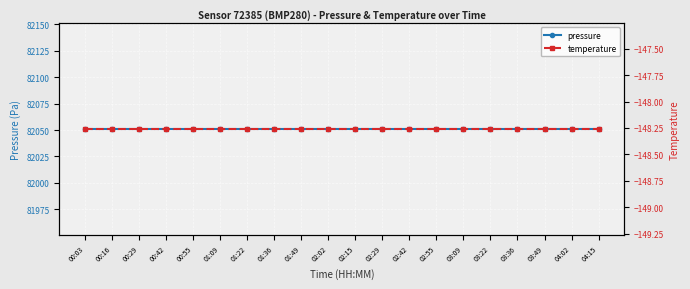

List the series in order of their overall mean, lowest first.

temperature, pressure